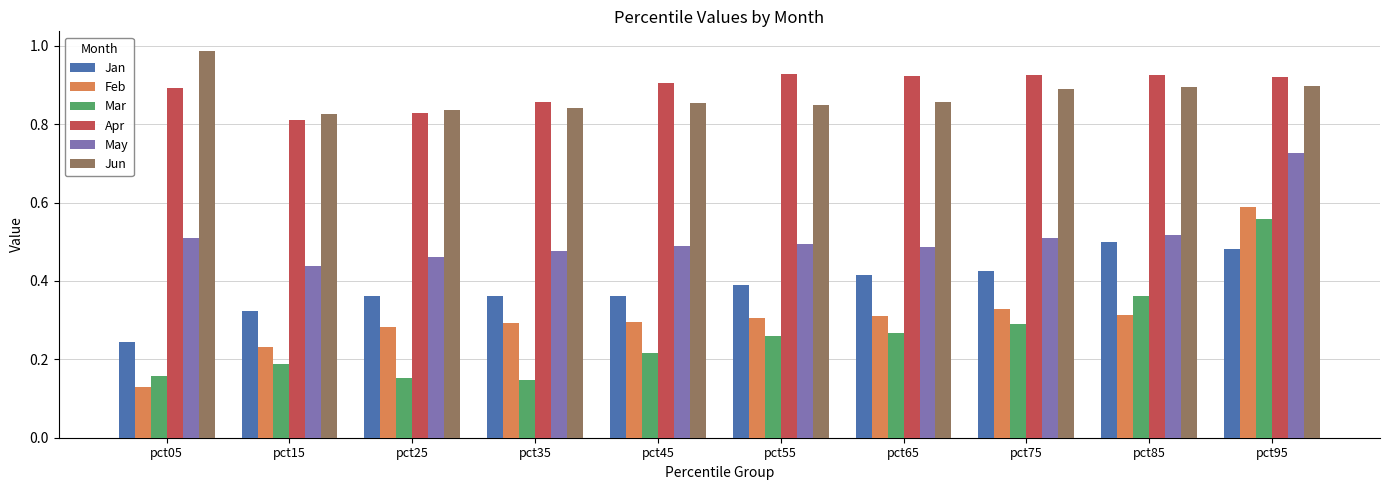

What is the total value across all series at pct15?

2.8